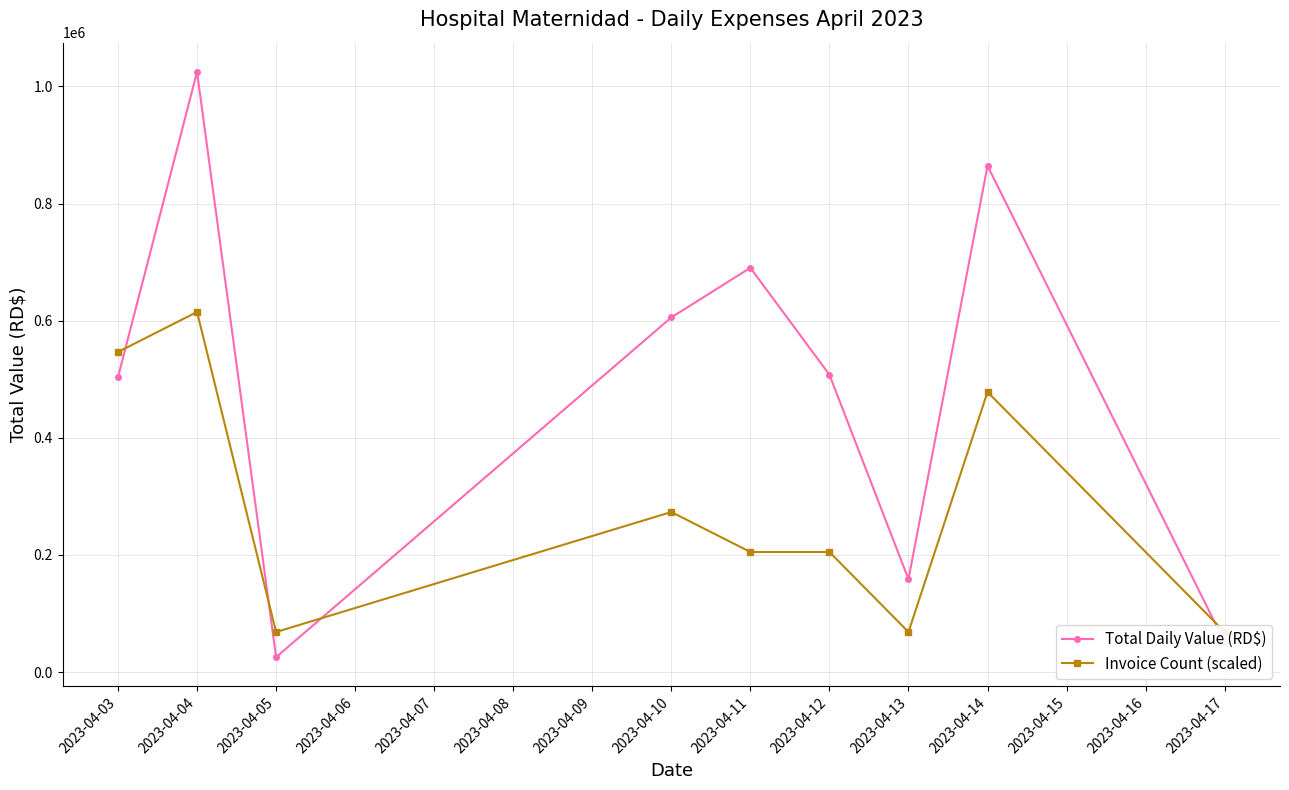

After their last crossing, which series has the higher values: Invoice Count (scaled) or Total Daily Value (RD$)?

Invoice Count (scaled)